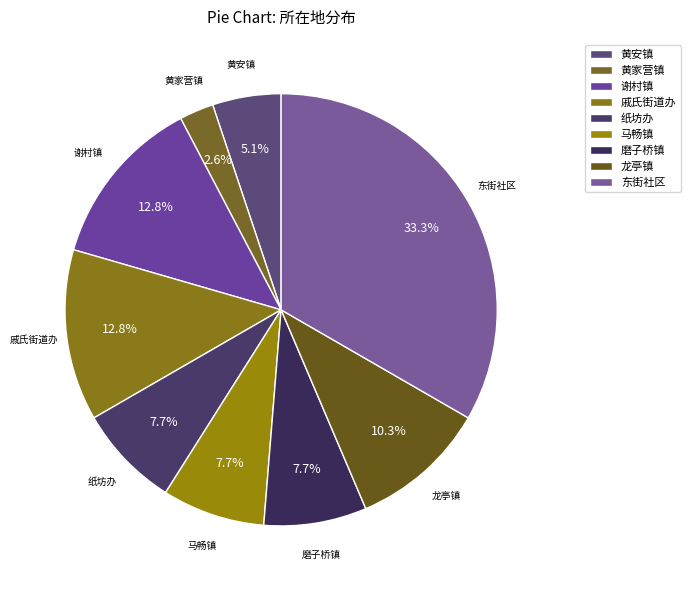

What percentage is the 龙亭镇 slice, to the nearest percent?

10%